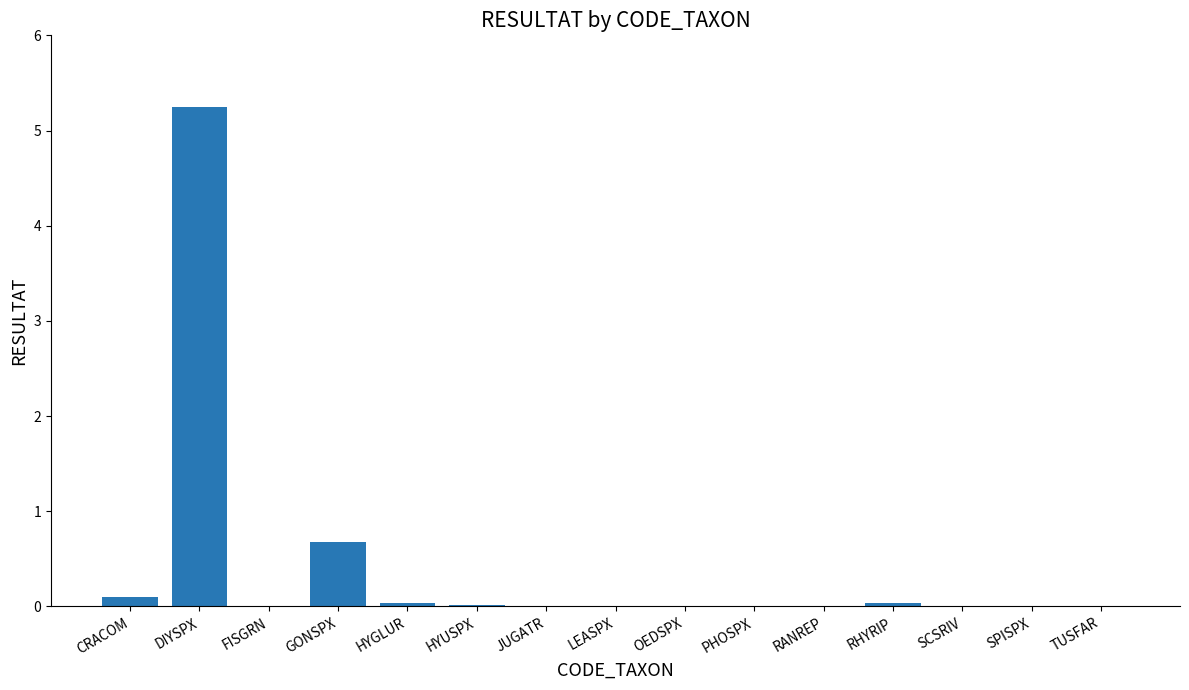

Is it true that the value at DIYSPX is 7.9?

False